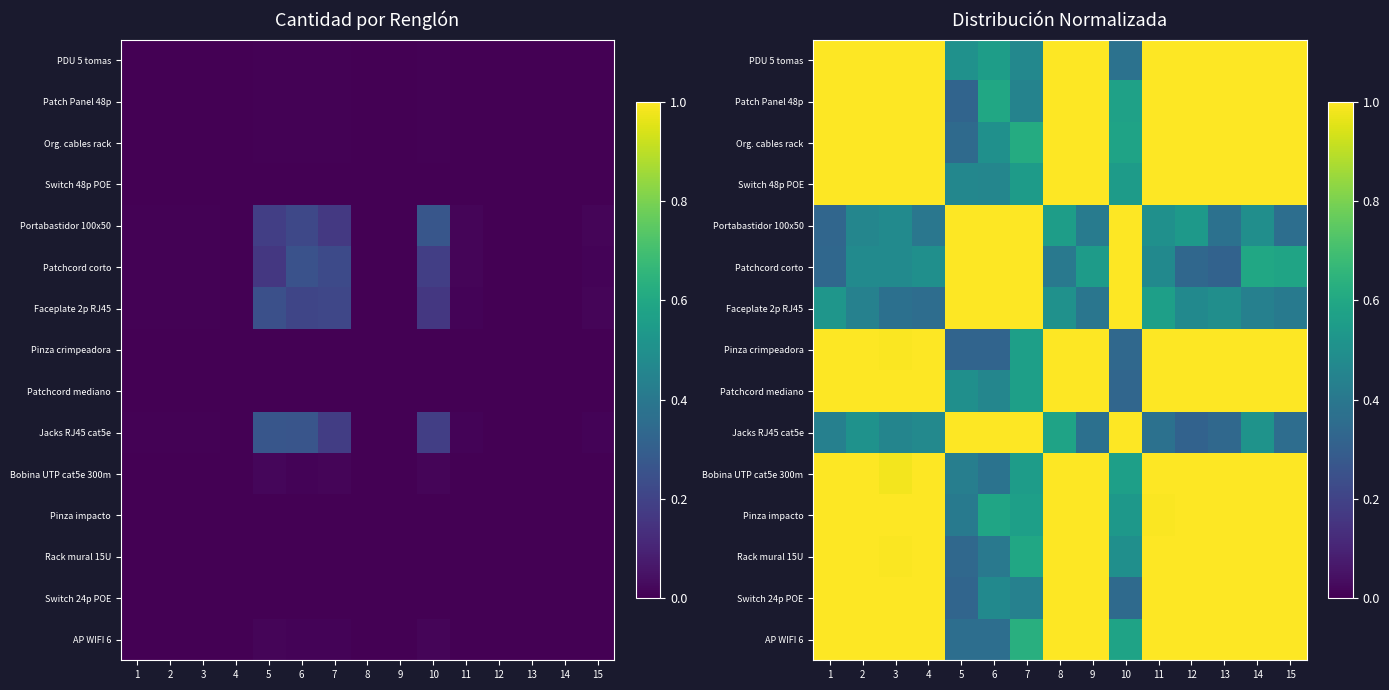

What is the maximum value shown in the chart?

1.0